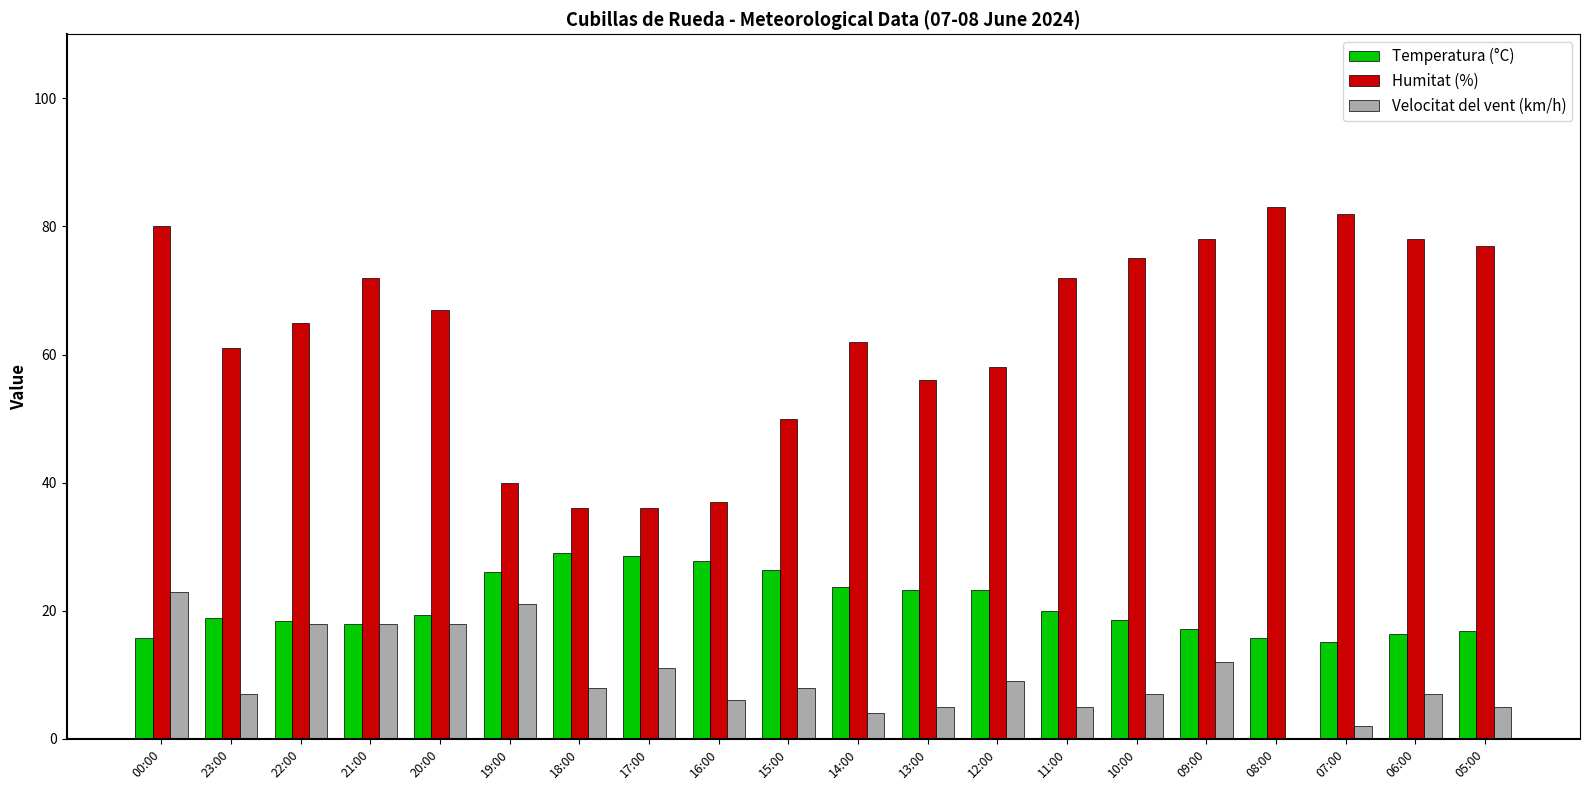

Is the value of Velocitat del vent (km/h) at 19:00 greater than the value of Humitat (%) at 07:00?

No